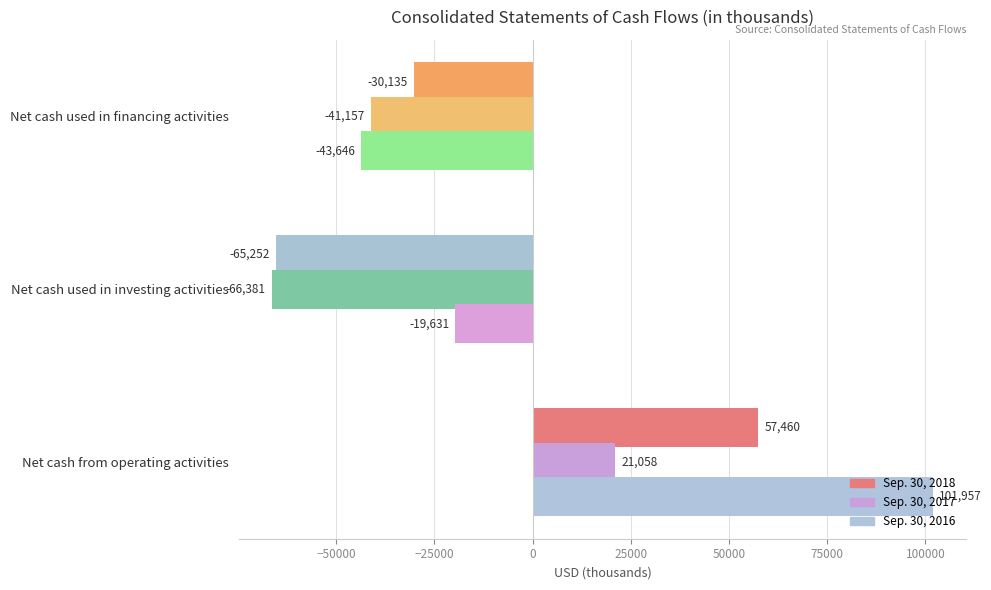

Count the number of categories in the chart.

3